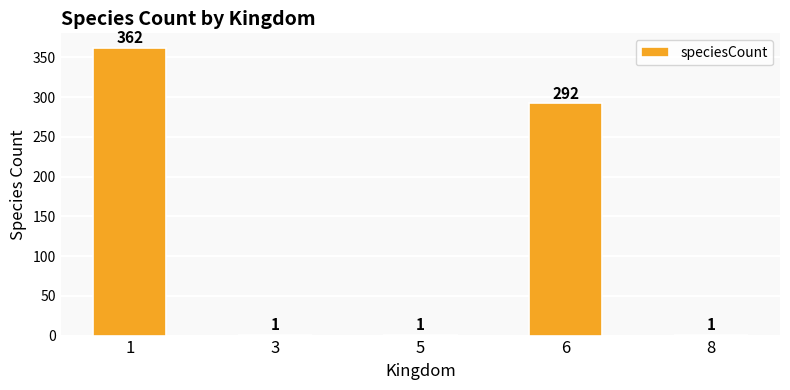

Reading right to left, extract all data points from this chart.

8=1	6=292	5=1	3=1	1=362